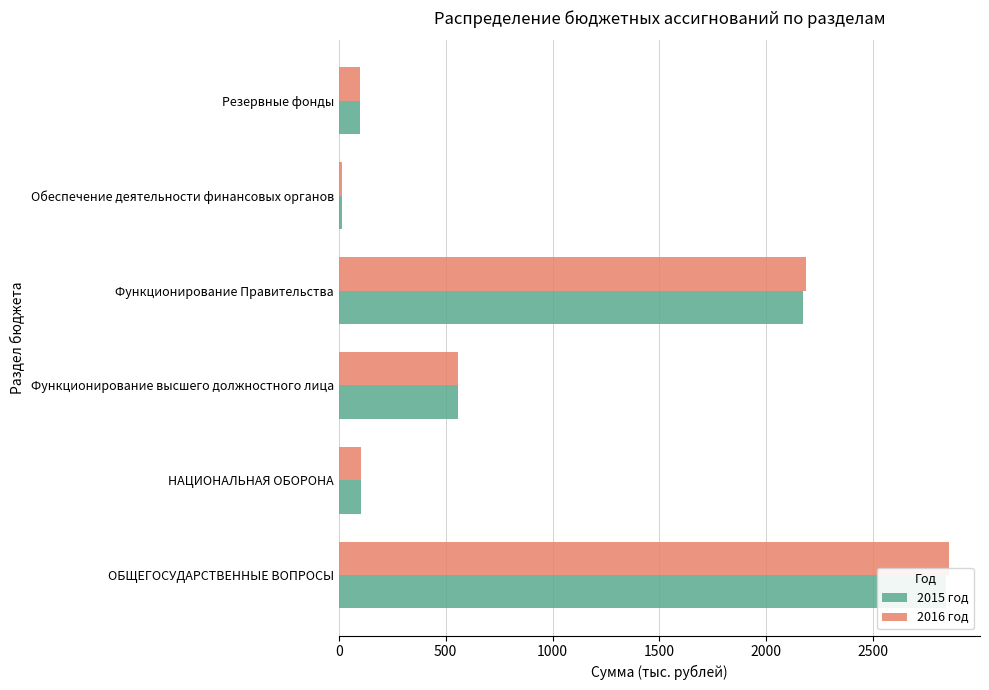

Which series has the largest total across all categories?

2016 год